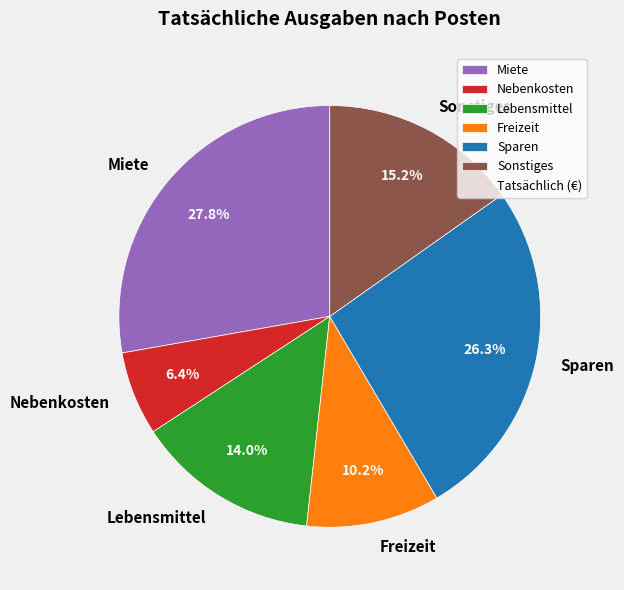

To the nearest percent, what percentage of the pie is Freizeit?

10%